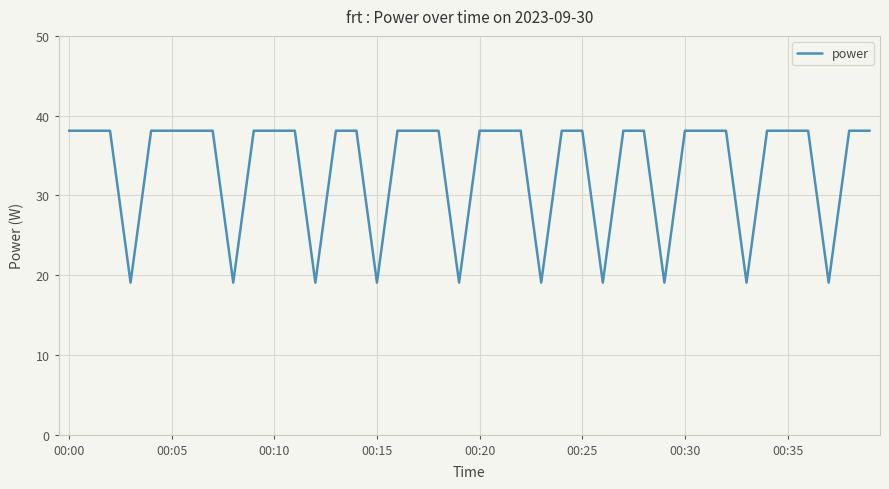

How many lines are shown in the chart?

1